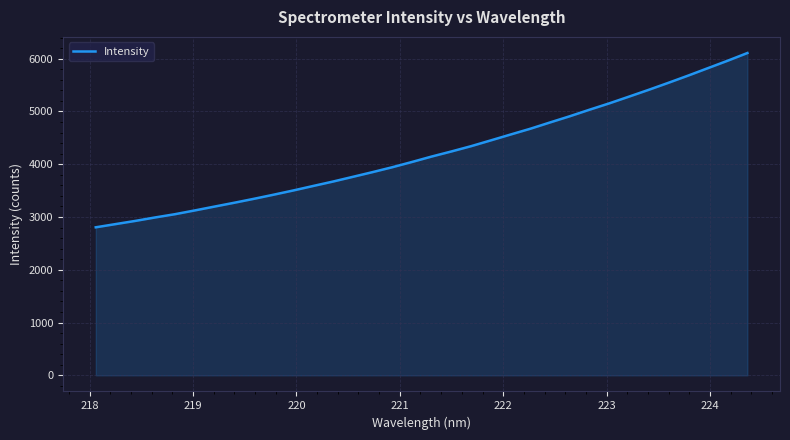

What is the maximum value shown in the chart?

6107.8